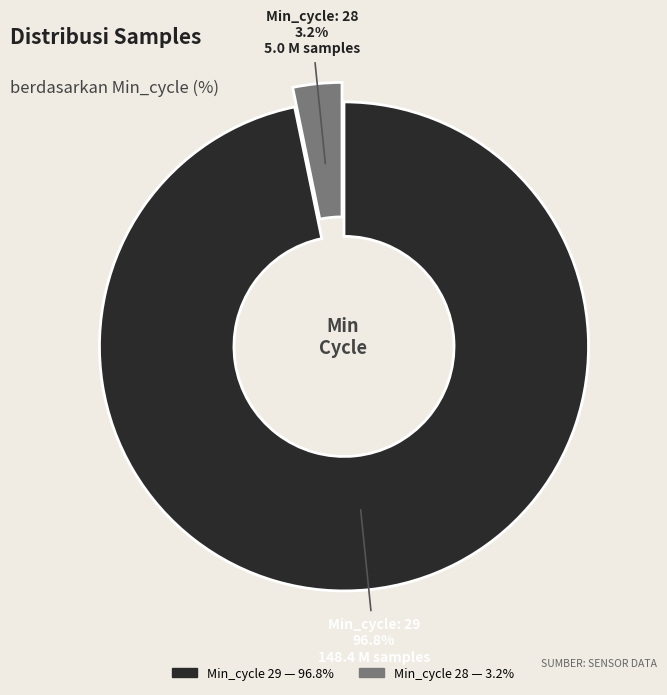

Does any single category account for the majority?

Yes